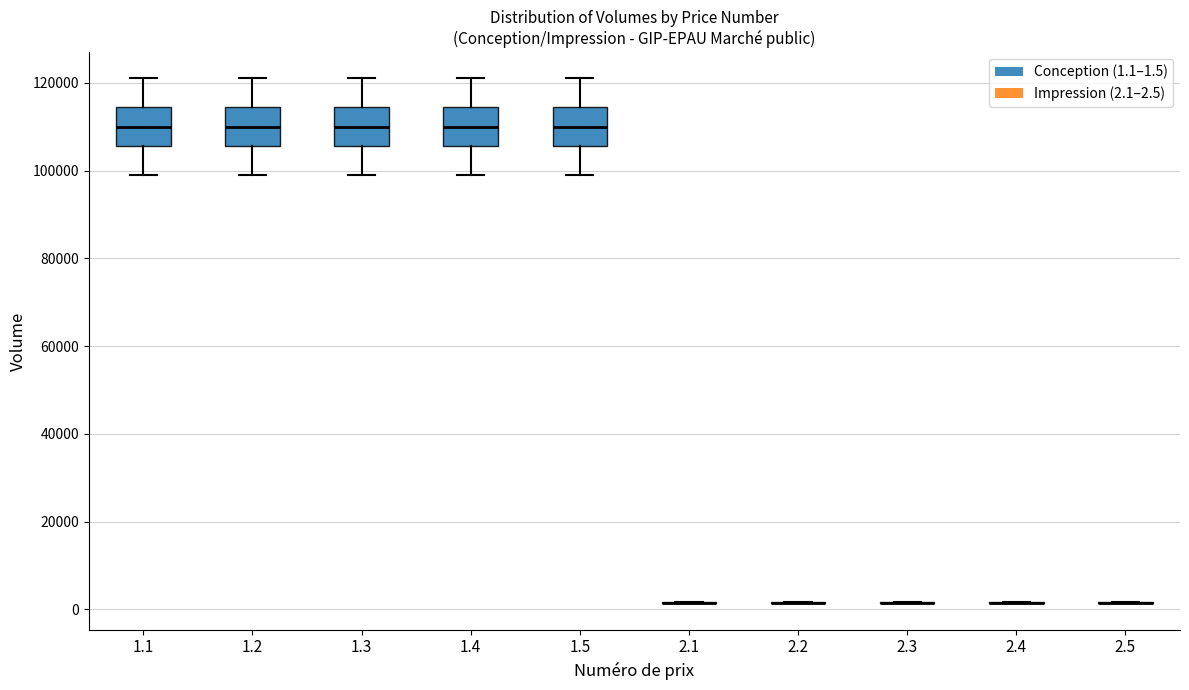

Reading left to right, read every box against the y-axis: the position of its median line, the range the box covers, and the ends of its whiskers. The values are not printed on the chart, so give them approximately, as read against the axis.

1.1: median 110000, box 106000 to 114000, whiskers 100000 to 122000
1.2: median 110000, box 106000 to 114000, whiskers 100000 to 122000
1.3: median 110000, box 106000 to 114000, whiskers 100000 to 122000
1.4: median 110000, box 106000 to 114000, whiskers 100000 to 122000
1.5: median 110000, box 106000 to 114000, whiskers 100000 to 122000
2.1: box collapsed to a line at 2000, whiskers 2000 to 2000
2.2: box collapsed to a line at 2000, whiskers 2000 to 2000
2.3: box collapsed to a line at 2000, whiskers 2000 to 2000
2.4: box collapsed to a line at 2000, whiskers 2000 to 2000
2.5: box collapsed to a line at 2000, whiskers 2000 to 2000